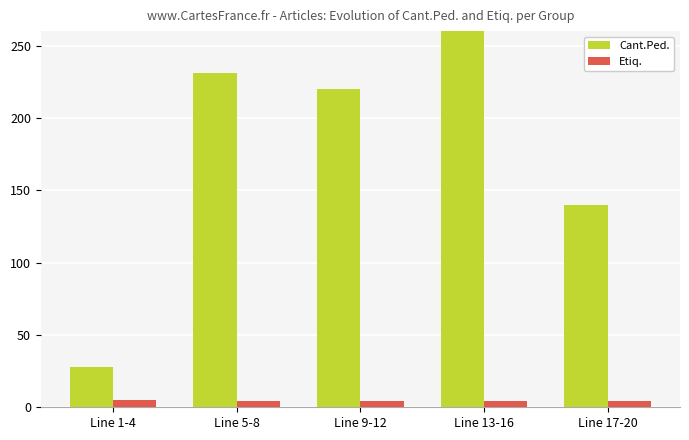

What is the difference between the highest and lowest values at Line 1-4?

23